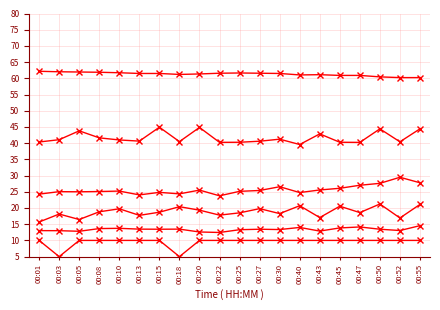

How many distinct data groups are displayed?

6